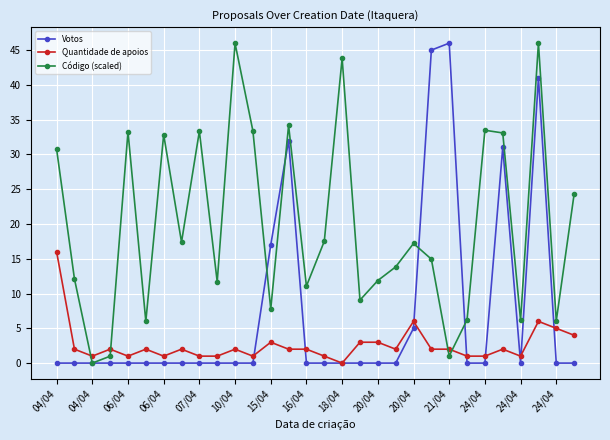

How many times do Código (scaled) and Quantidade de apoios cross each other?

4